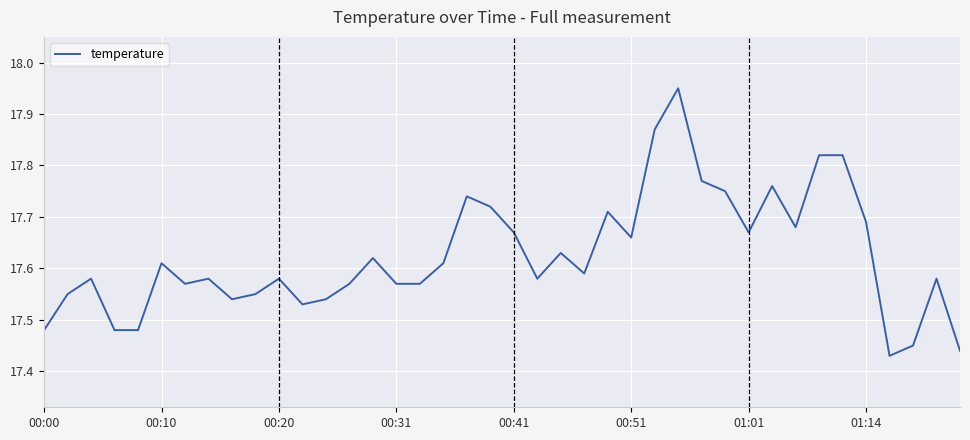

Does the chart have visible grid lines?

Yes